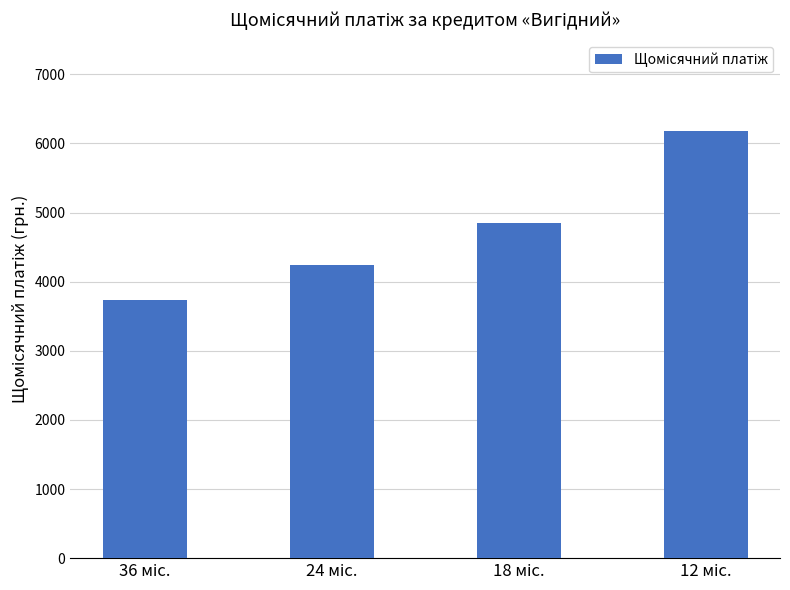

How many data points are less than 4854?

2